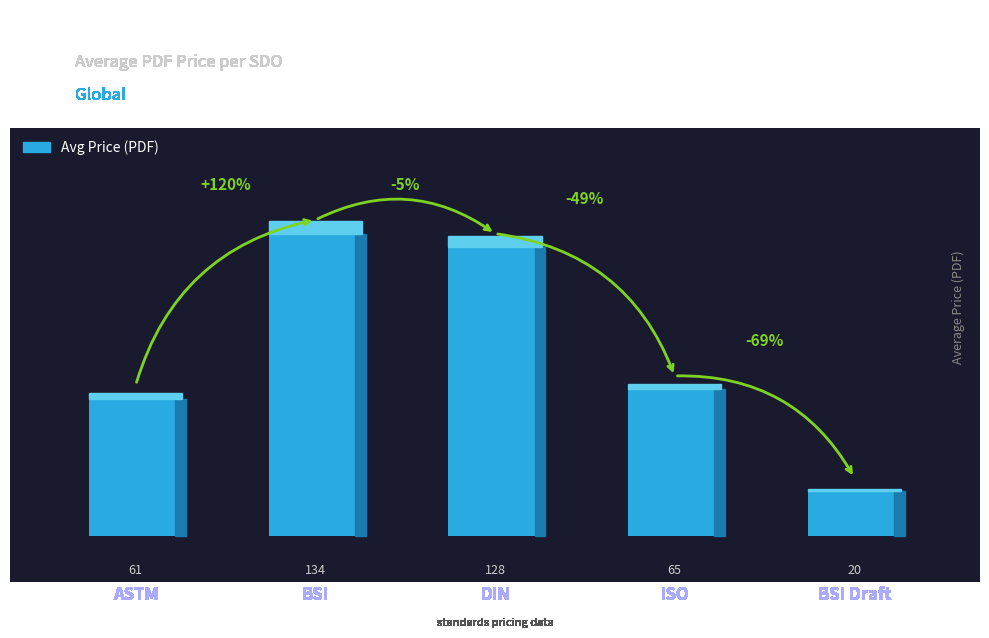

Which category has the highest value across all series?

BSI